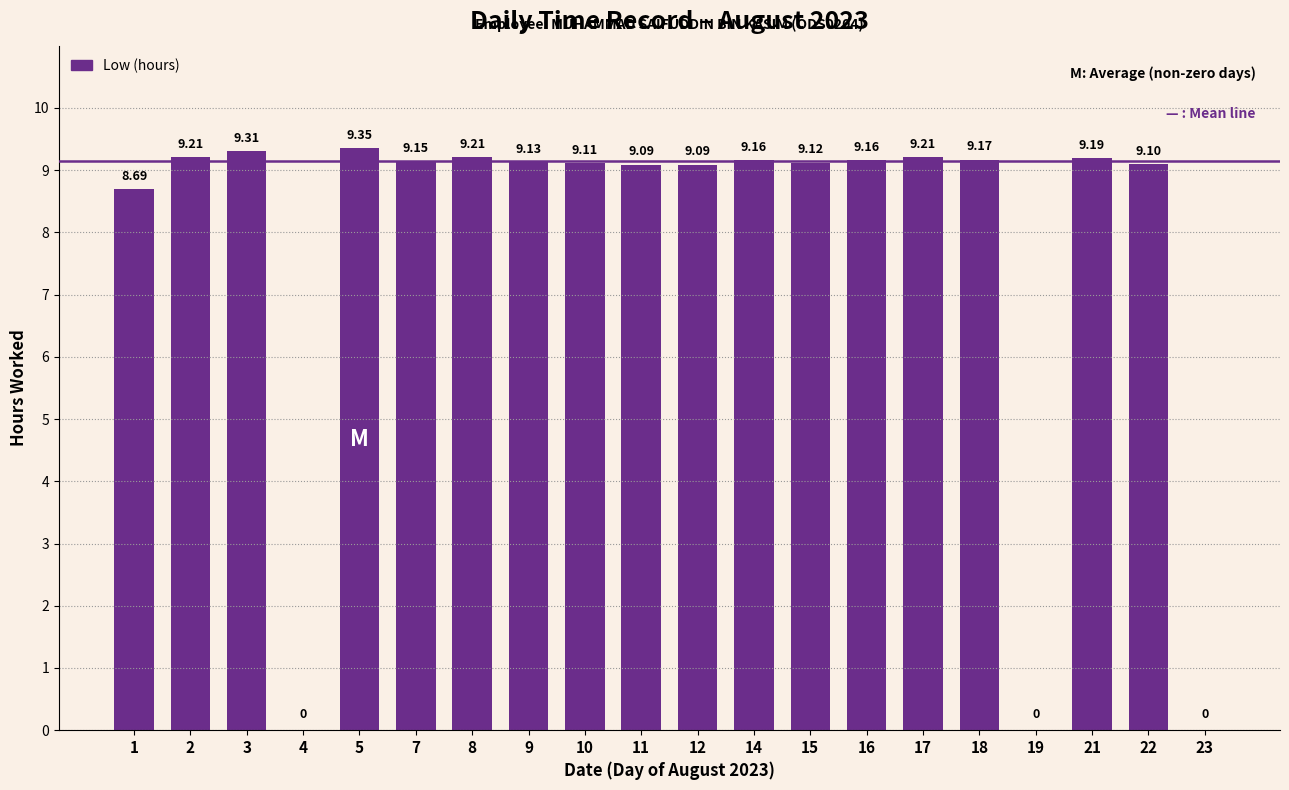

Which label corresponds to the largest value in the chart?

5